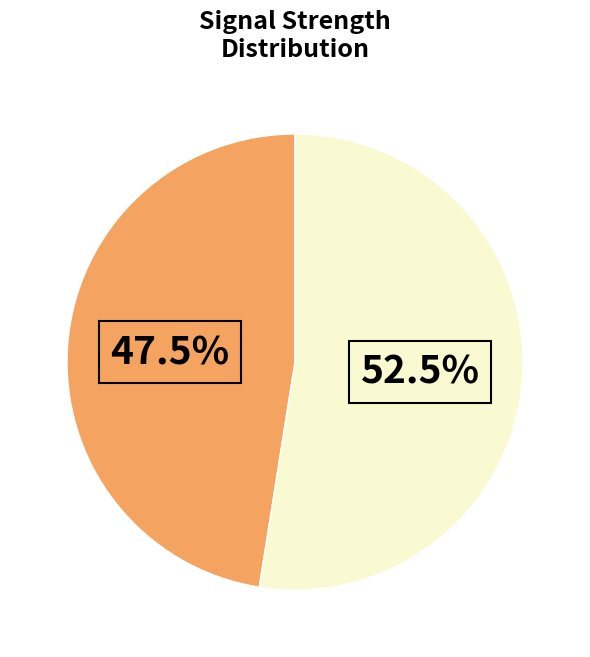

Is there any slice that represents more than half of the pie?

Yes